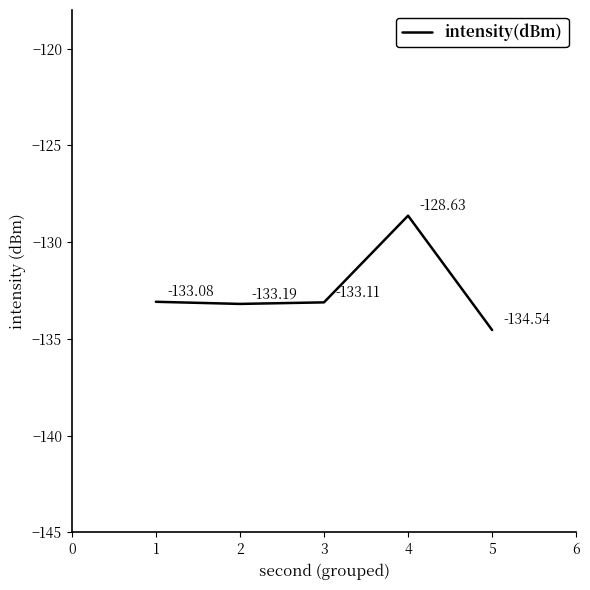

Count the number of values greater than -133.

1